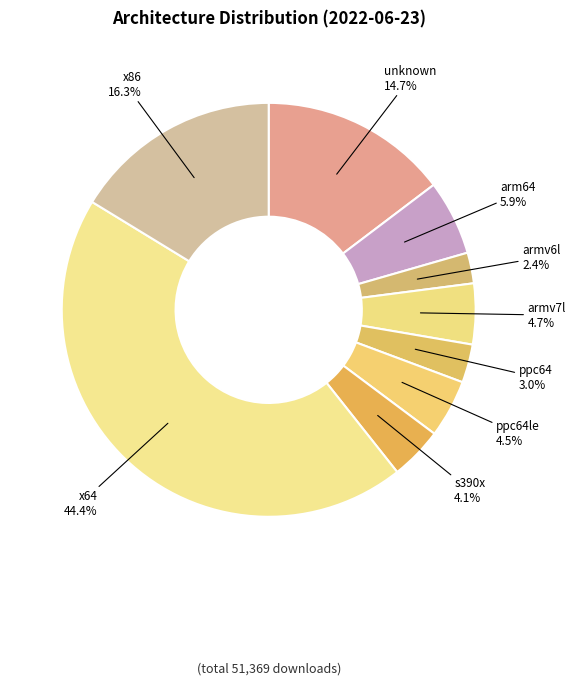

Approximately how many times larger is the value at ppc64le compared to armv7l?

1.0